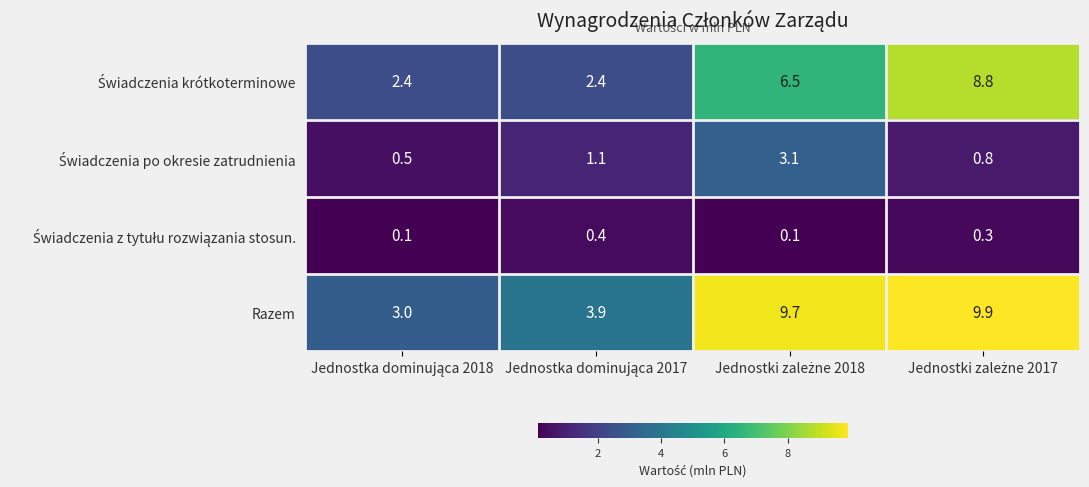

Which series has the largest range (max minus min)?

Razem